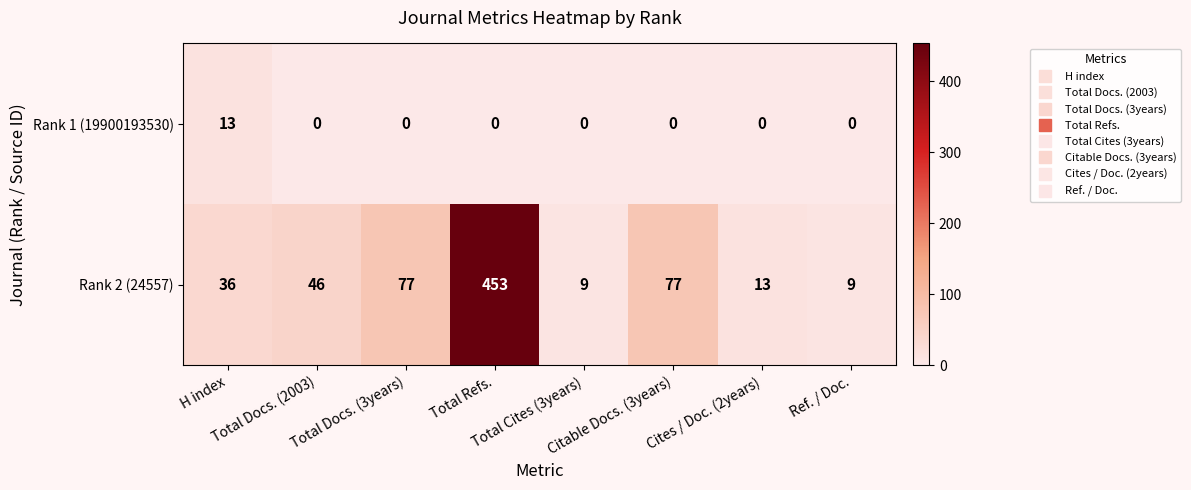

What is the maximum value for Rank 2 (24557)?

453